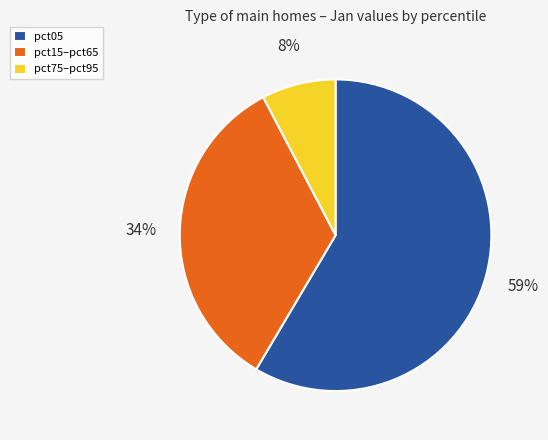

To the nearest percent, what is the average slice percentage?

33%